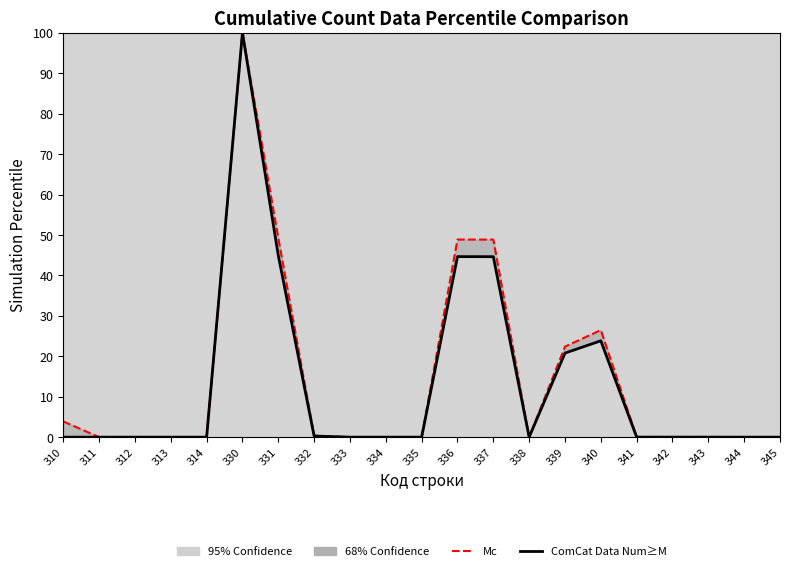

What is the maximum value shown in the chart?

100.0